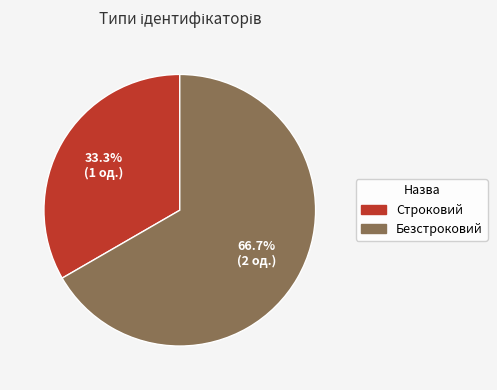

Which category has the biggest portion of the pie?

Безстроковий